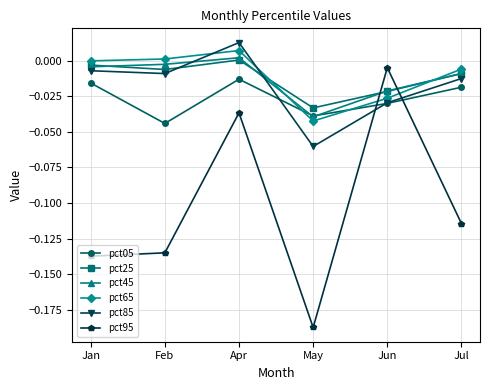

Rank the categories by pct85 value from lowest to highest.

May, Jun, Jul, Feb, Jan, Apr